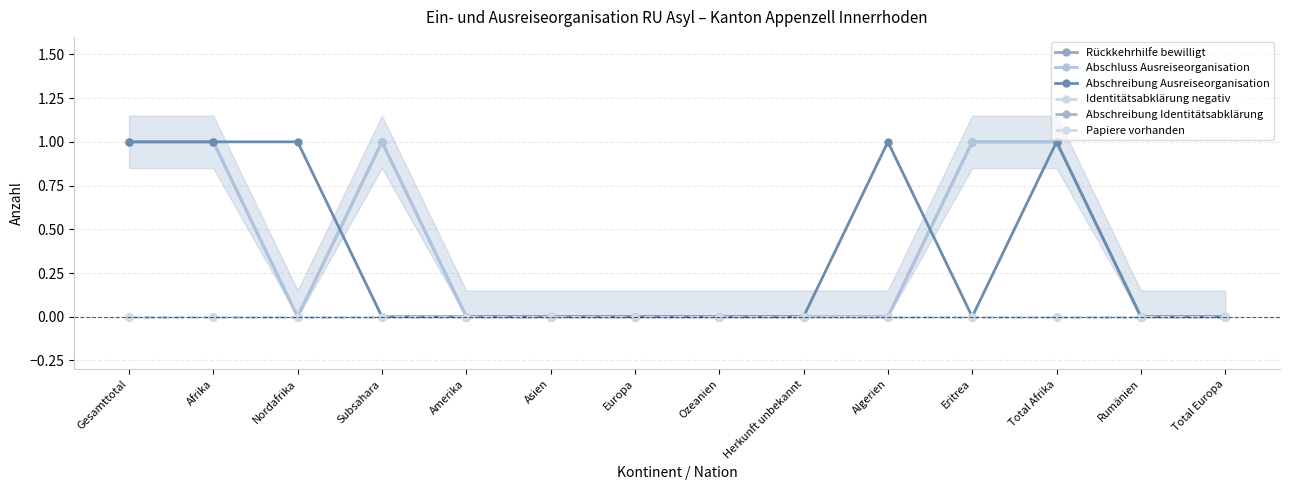

At which label does Rückkehrhilfe bewilligt reach its minimum?

Nordafrika